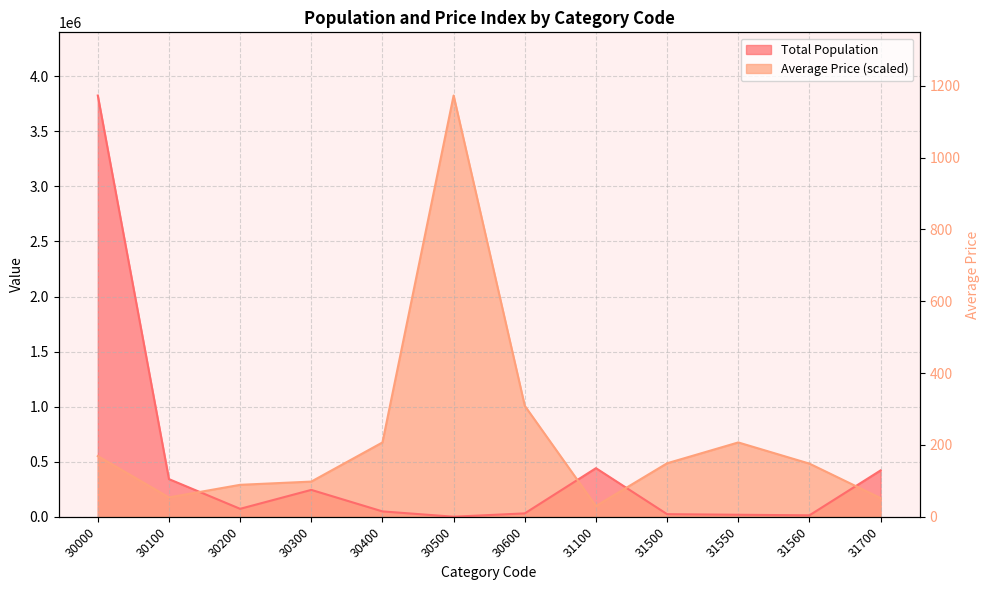

The chart shows a value of 1912 at 30500. True or false?

False